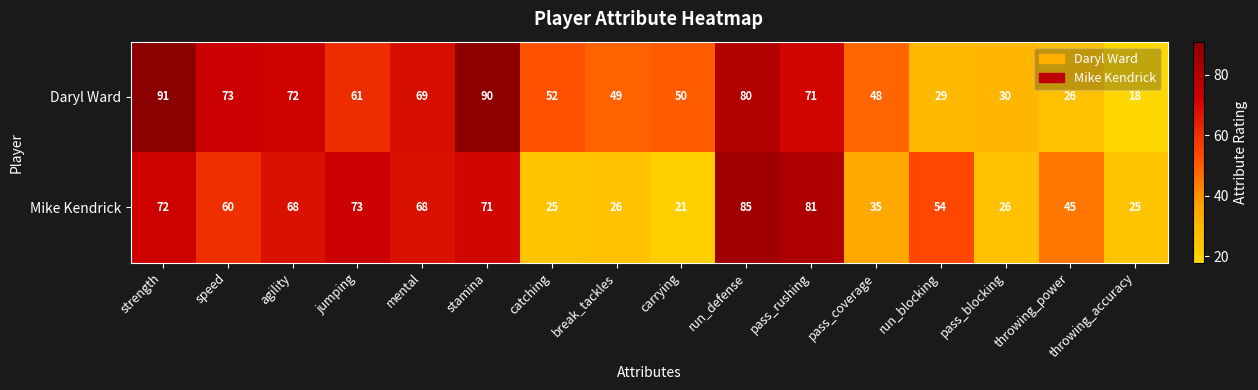

List the series in order of their peak value, lowest first.

Mike Kendrick, Daryl Ward